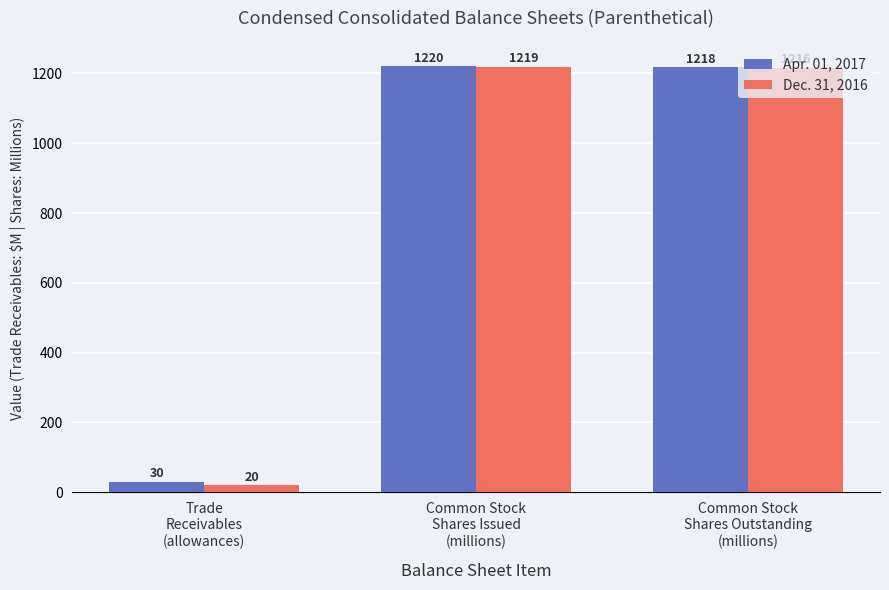

Rank the series by their average value, from lowest to highest.

Dec. 31, 2016, Apr. 01, 2017